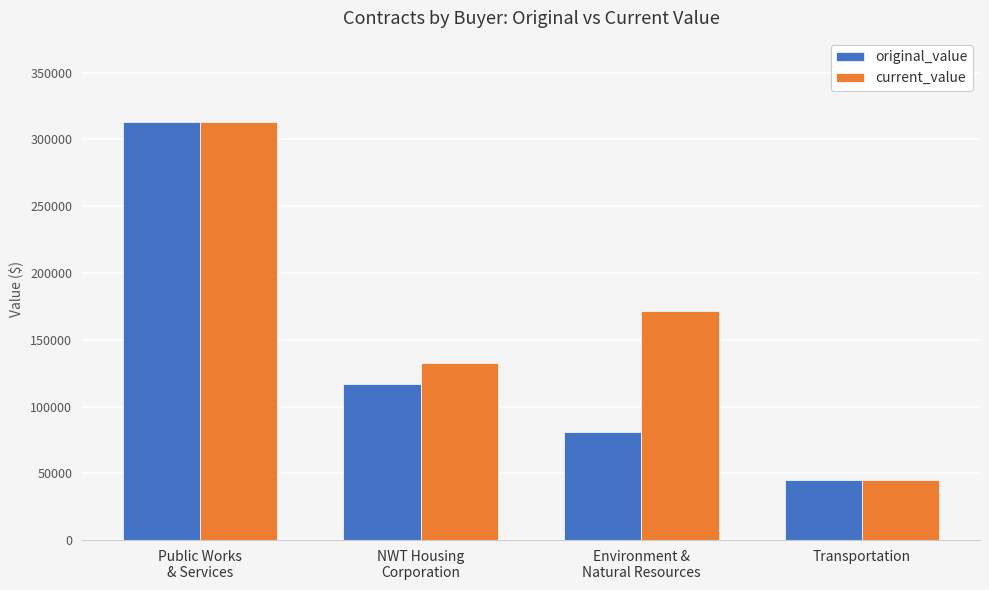

What are all the series names shown in the legend?

original_value, current_value